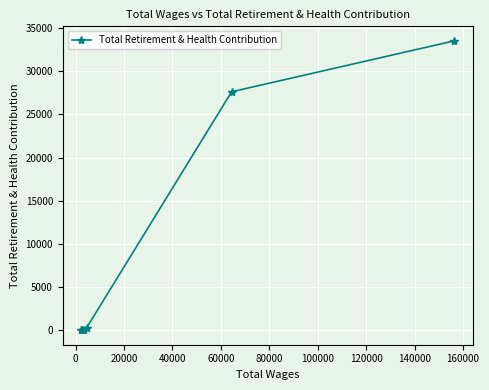

What is the difference between the maximum and minimum values?

33533